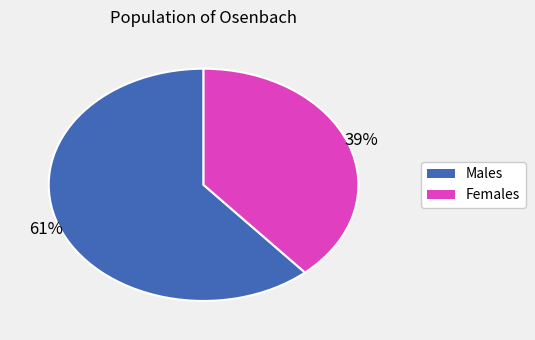

Does any single category account for the majority?

Yes